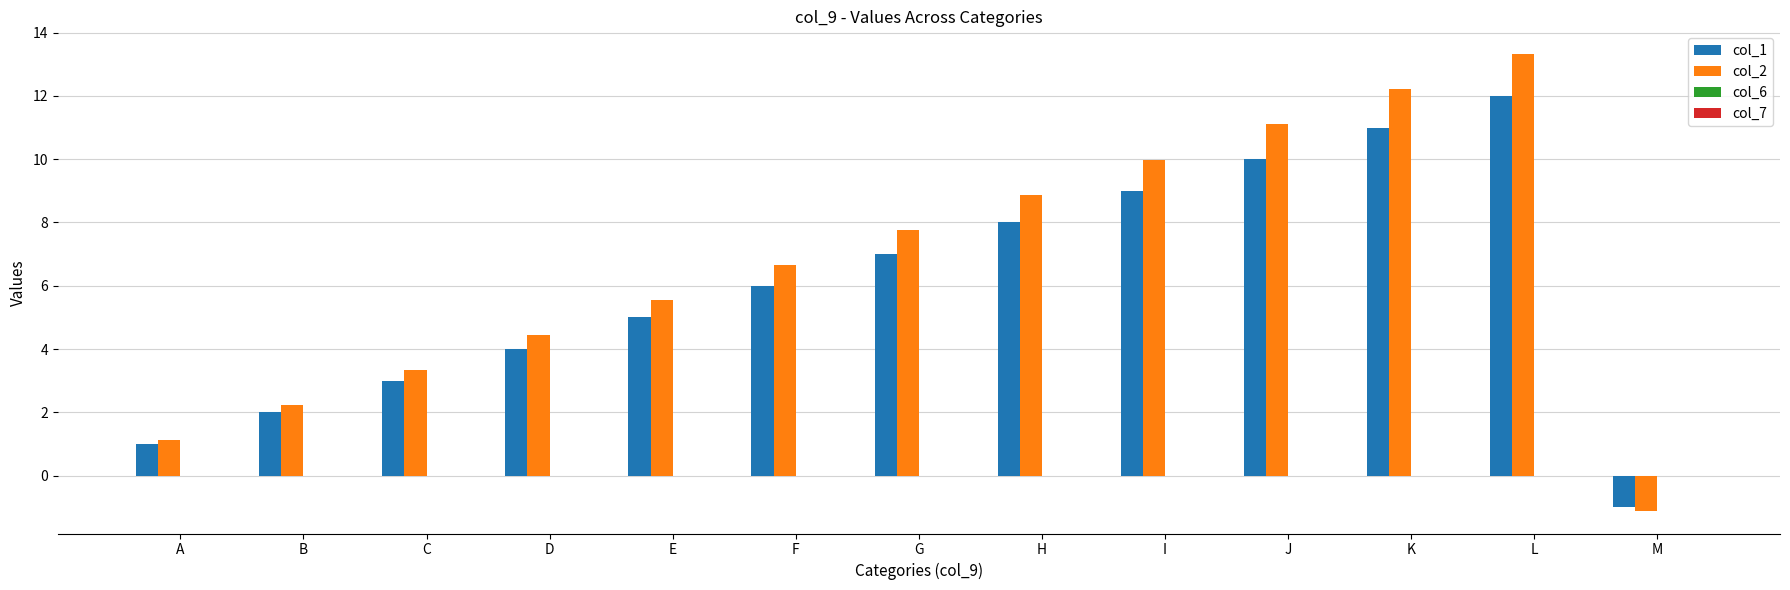

At which category is the sum across all series the highest?

L